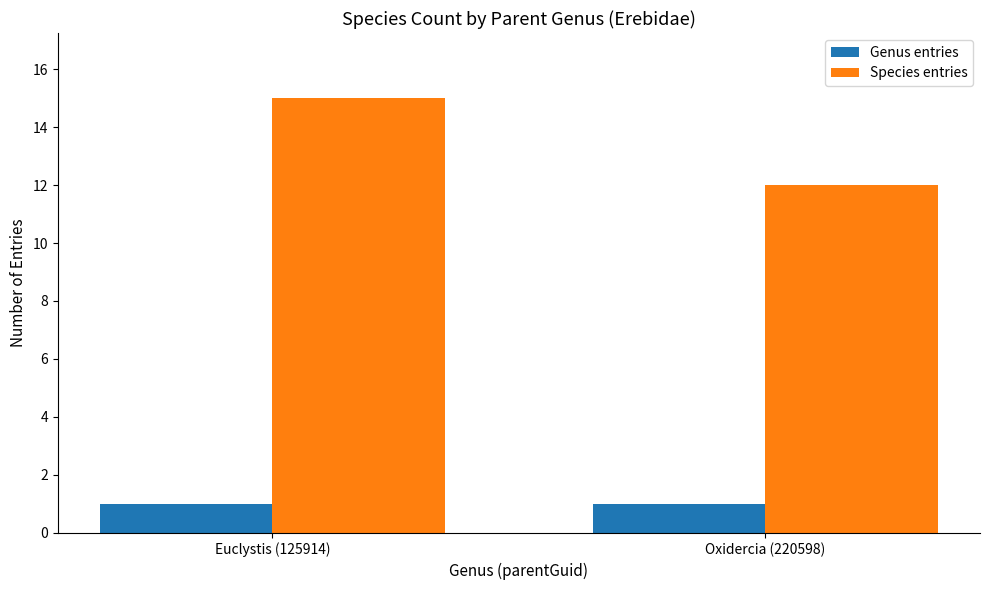

What is the label of the 2nd bar from the right?

Euclystis (125914)